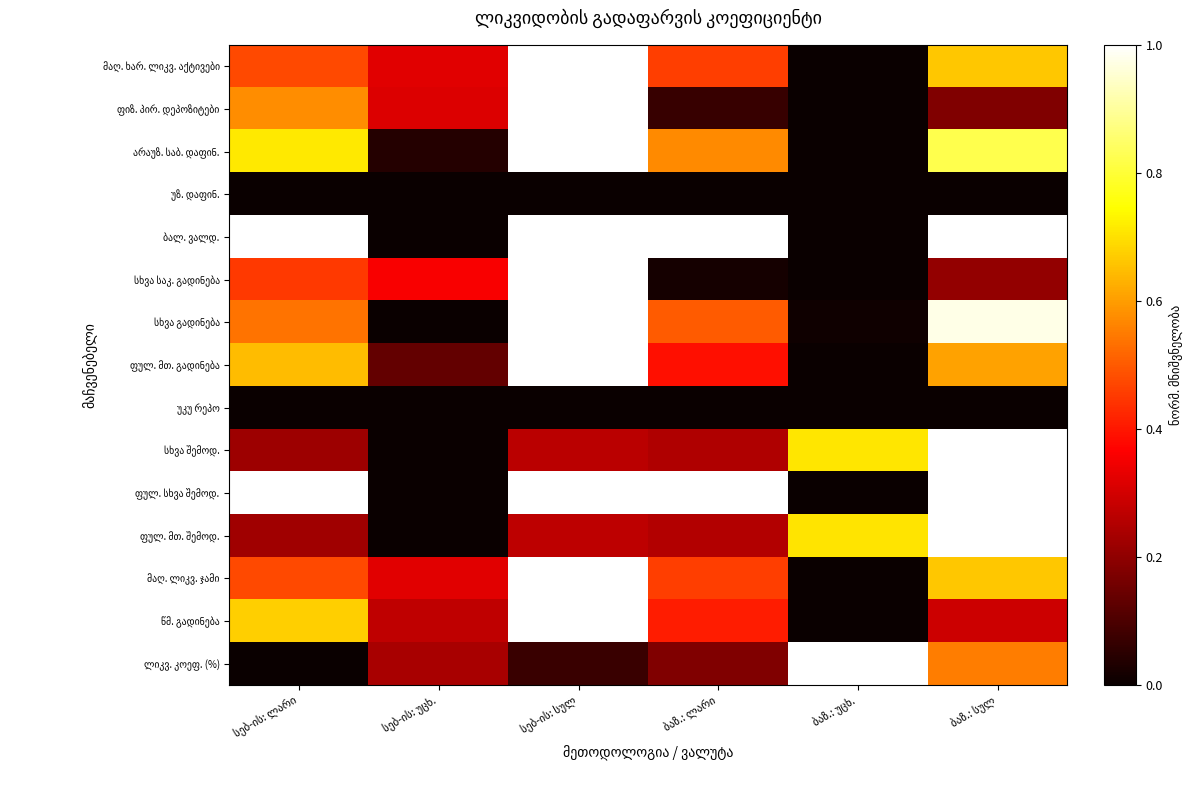

Which has a higher value, ბაზ.: უცხ. or სებ-ის: ლარი?

სებ-ის: ლარი